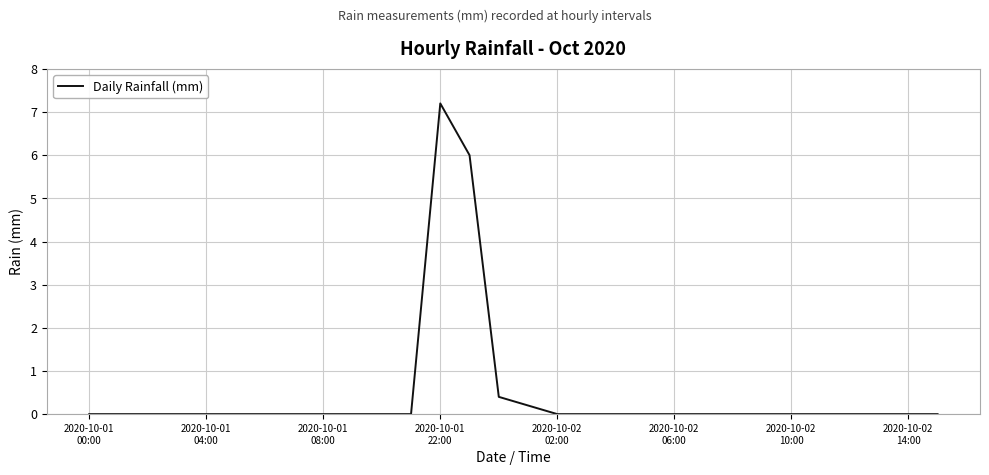

What is the maximum value shown in the chart?

7.2